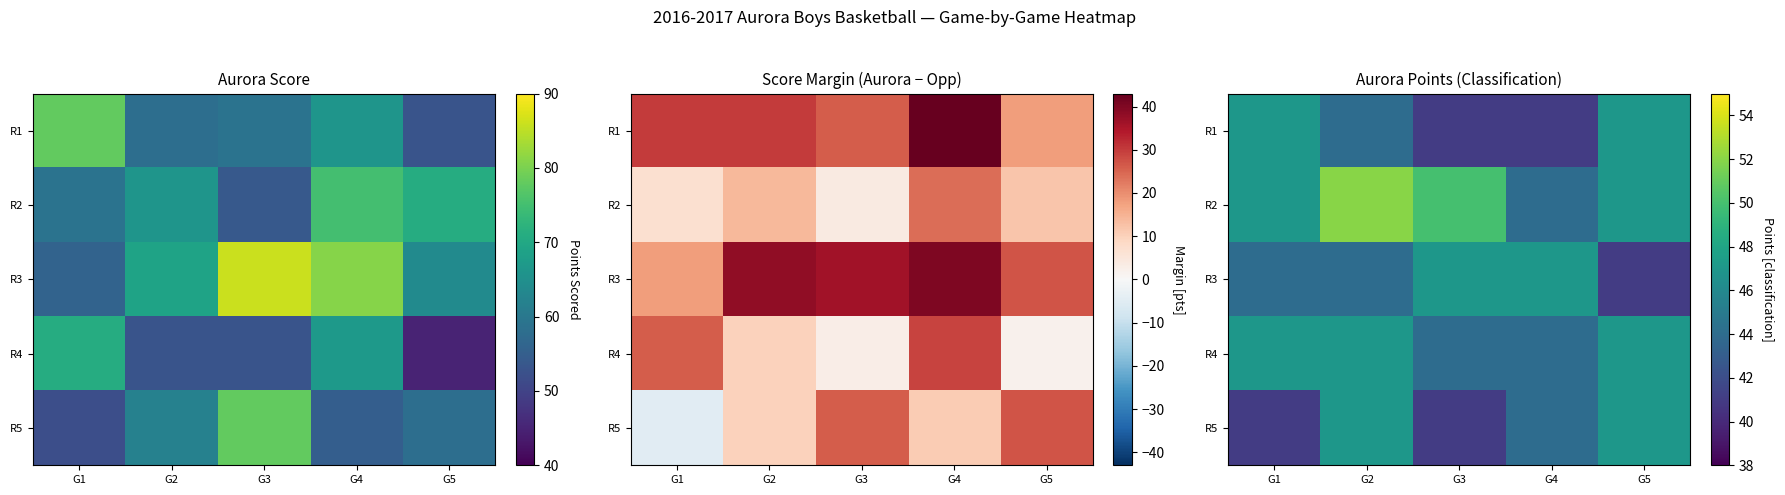

What is the spread (max minus min) of values at G2?

8